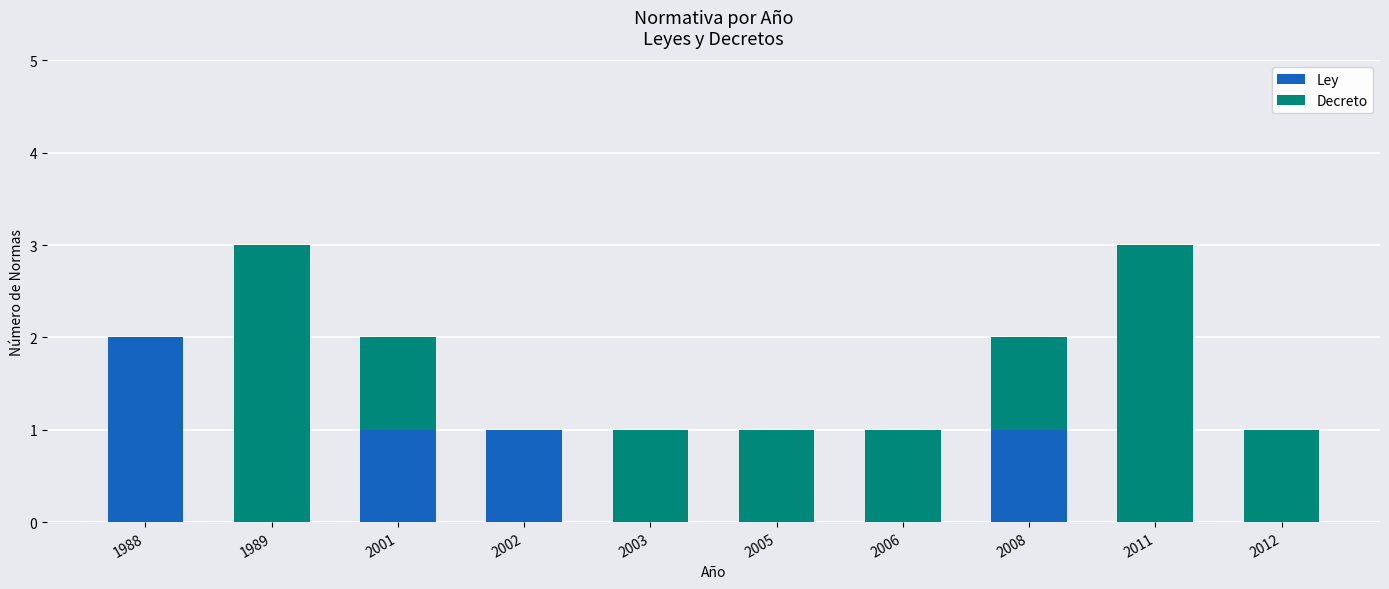

Is it true that Ley equals 0 at 1989?

True